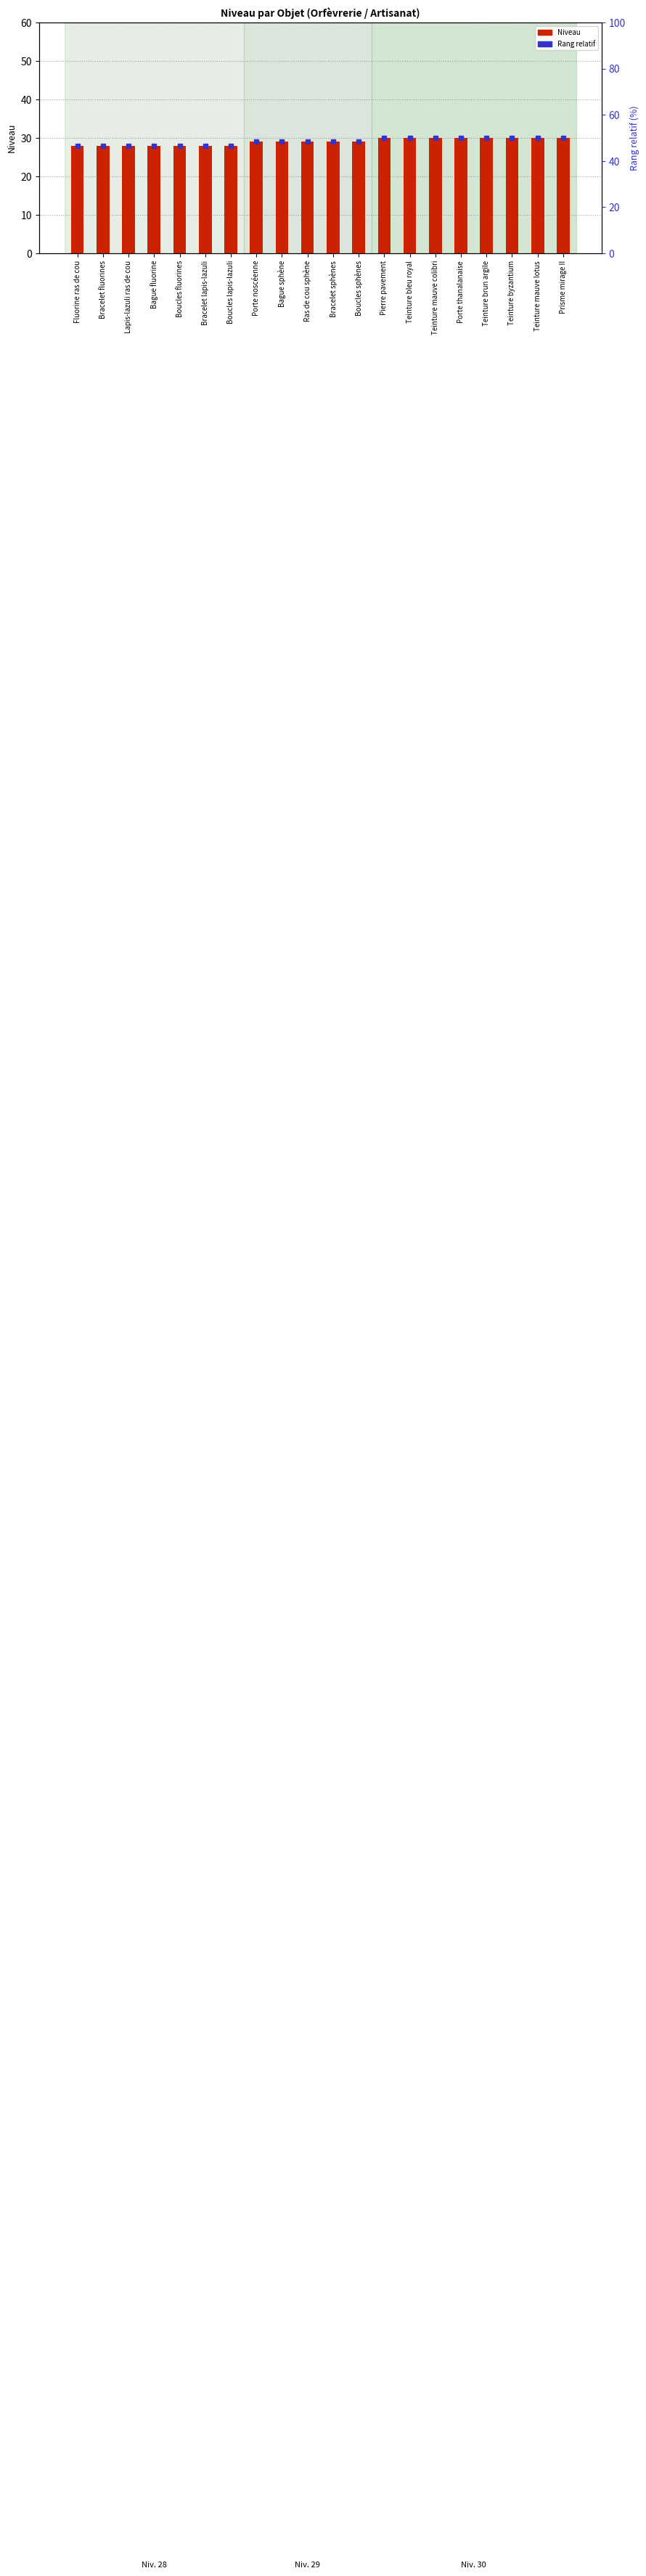

What position from the right is Bracelet lapis-lazuli?

15